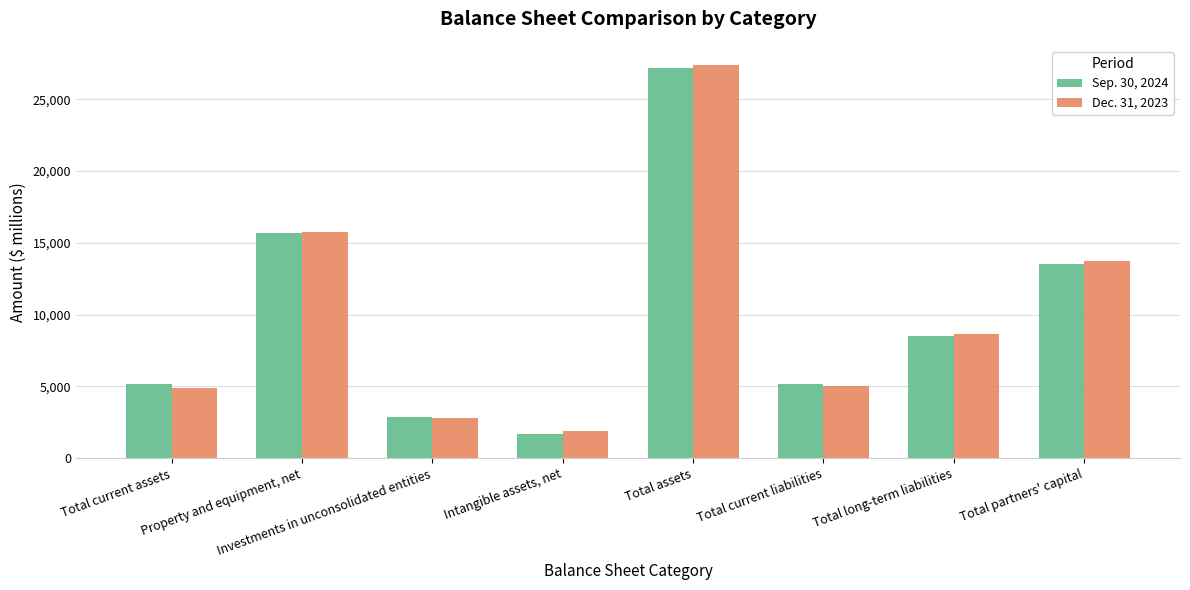

What is the total value across all series at Total current liabilities?

10139